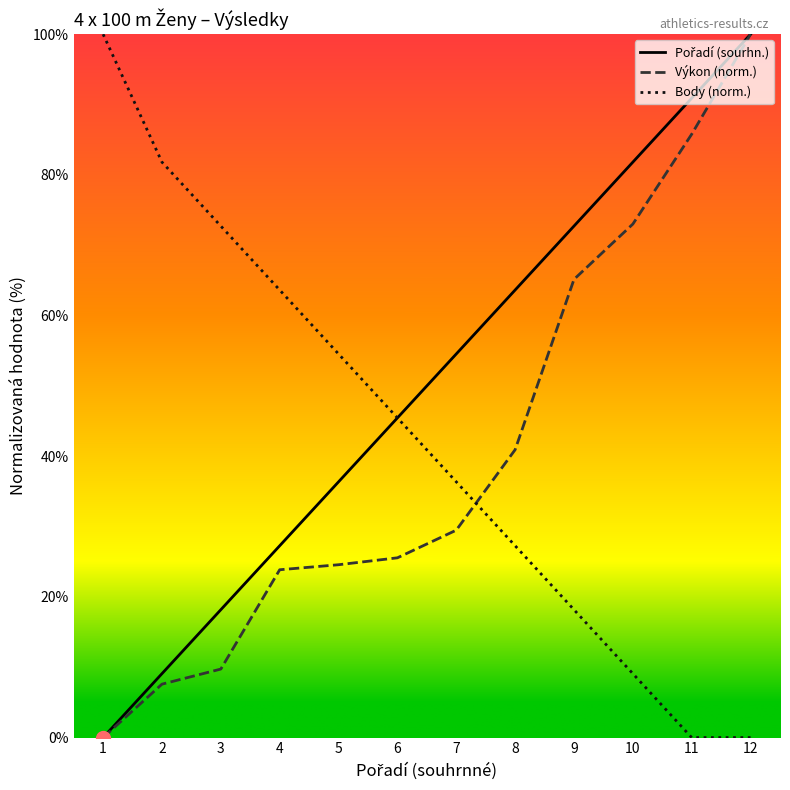

Between which two adjacent categories do Body (norm.) and Výkon (norm.) first intersect?

7 and 8